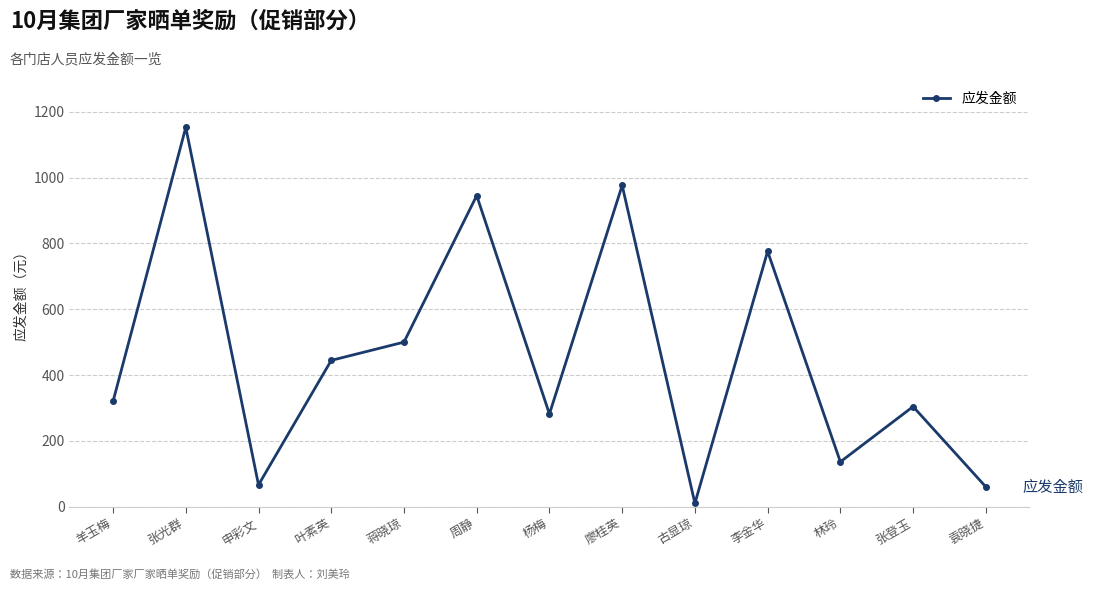

Which category has the highest value across all series?

张光群